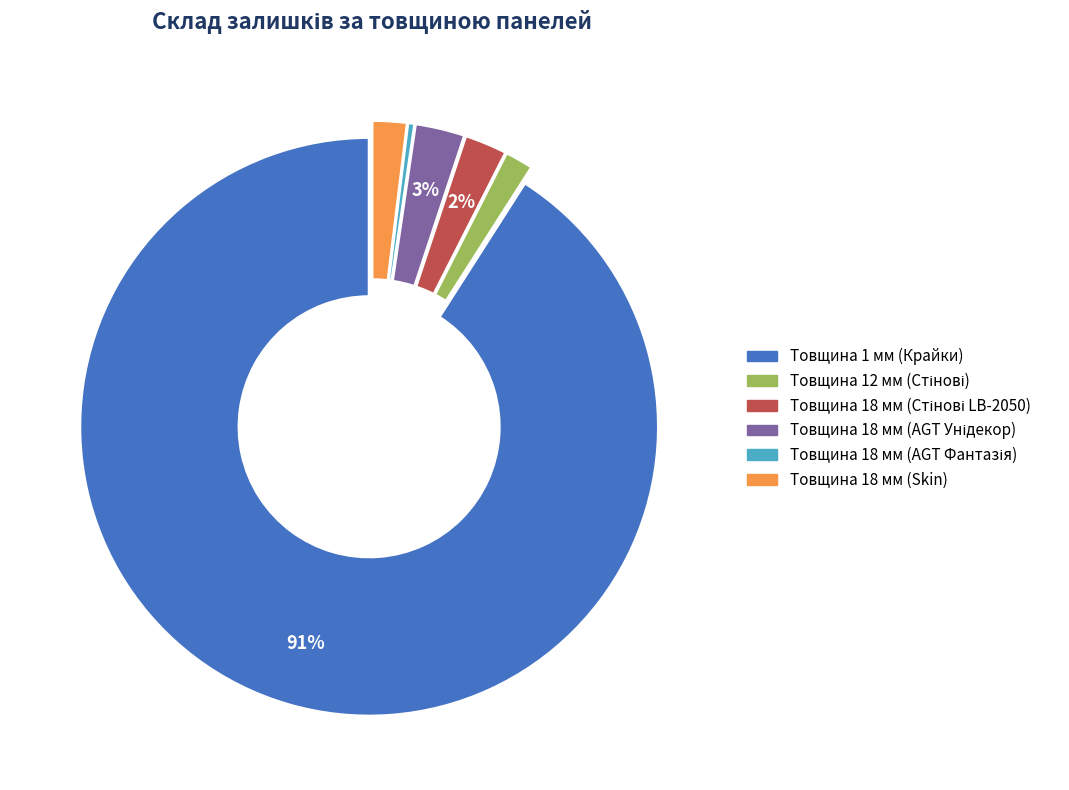

Is it true that Товщина 18 мм (Skin) is 2% of the pie?

True